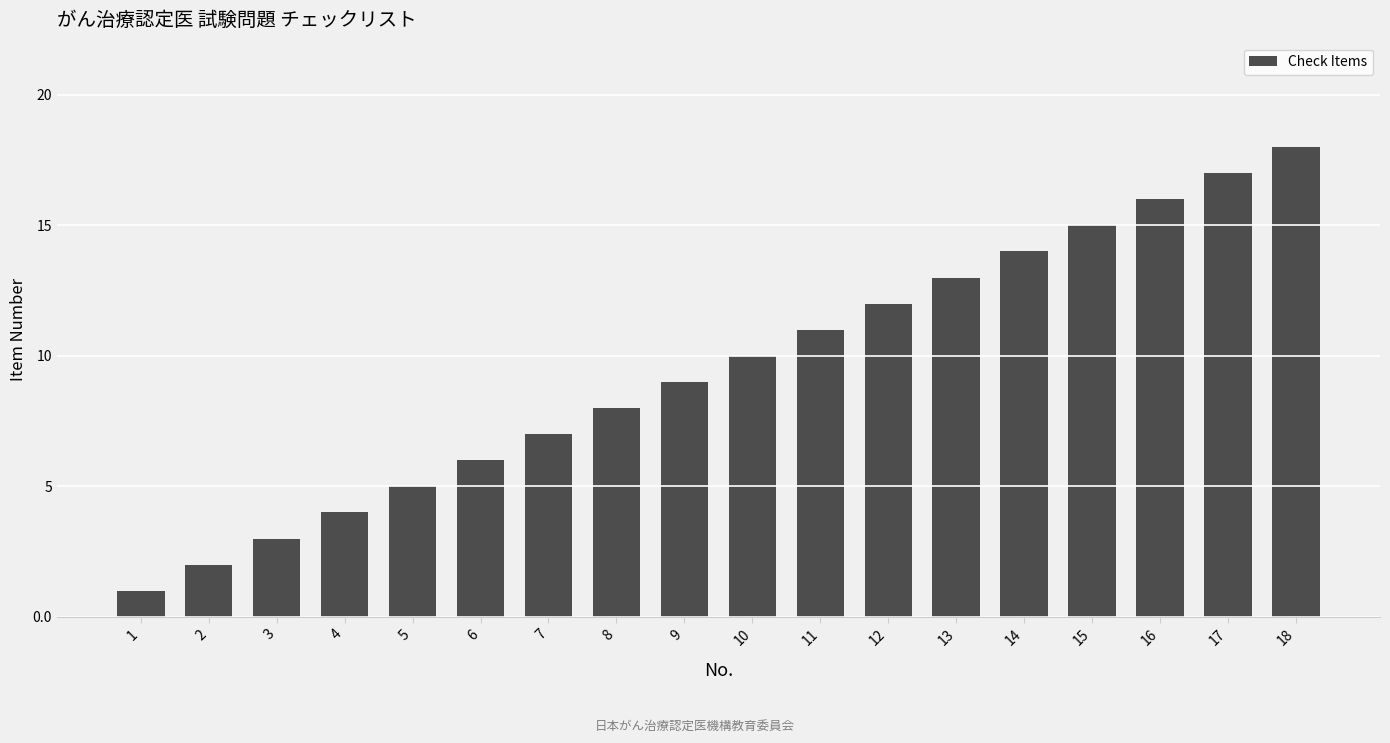

Rank the categories by value from lowest to highest.

1, 2, 3, 4, 5, 6, 7, 8, 9, 10, 11, 12, 13, 14, 15, 16, 17, 18